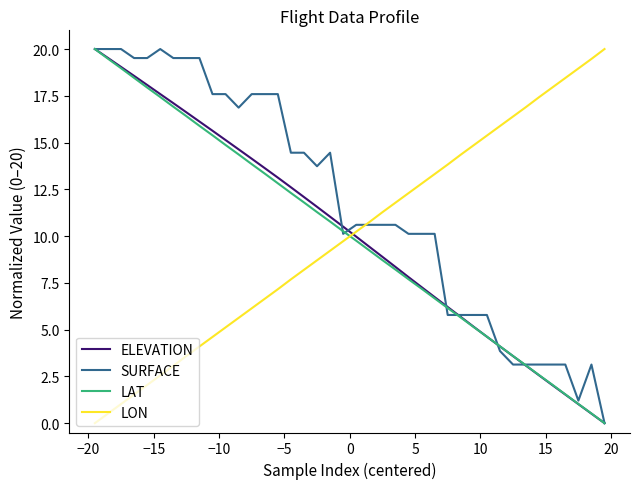

What is the greatest value displayed?

20.0